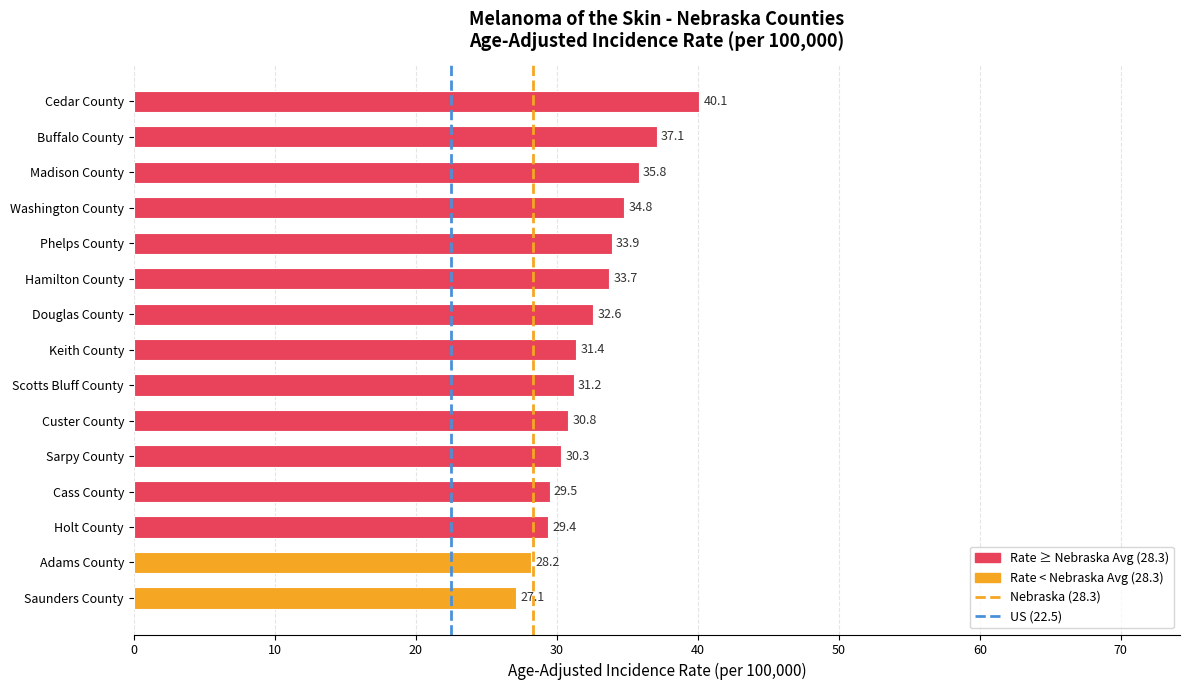

What is the value of the 9th bar from the top?

31.2